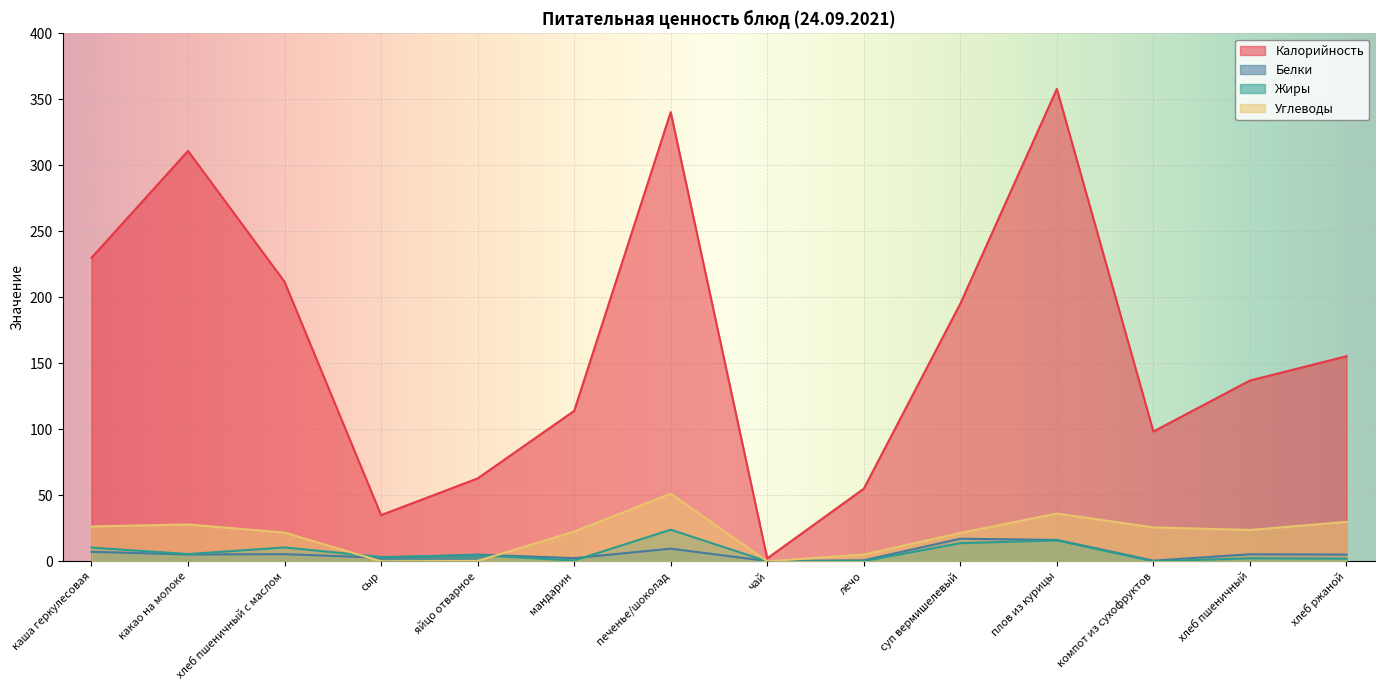

True or false: Калорийность and Белки cross at least once.

False